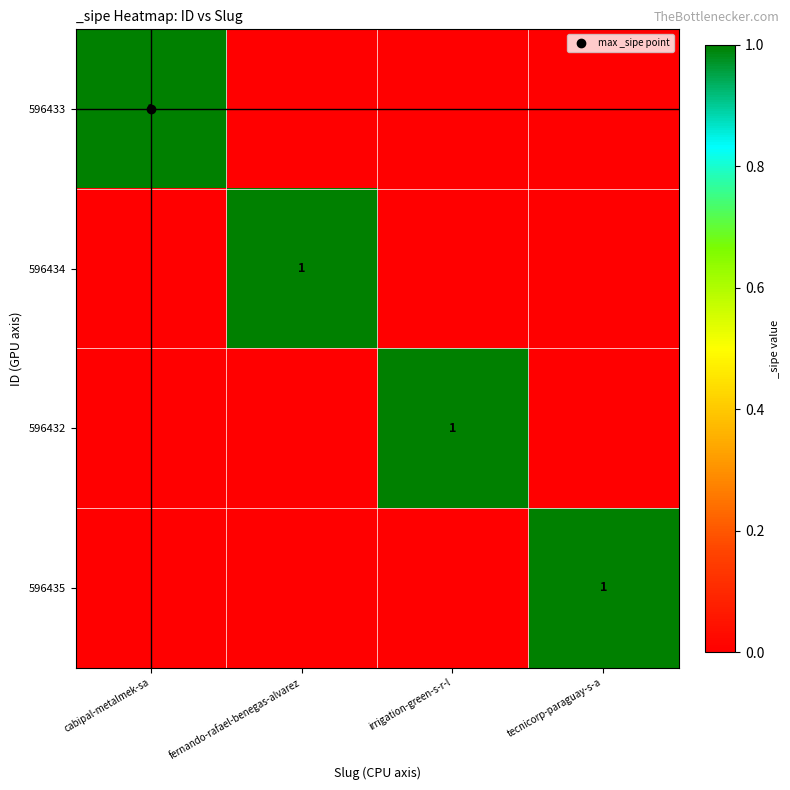

What is the difference between the maximum and minimum values in the 596432 series?

1